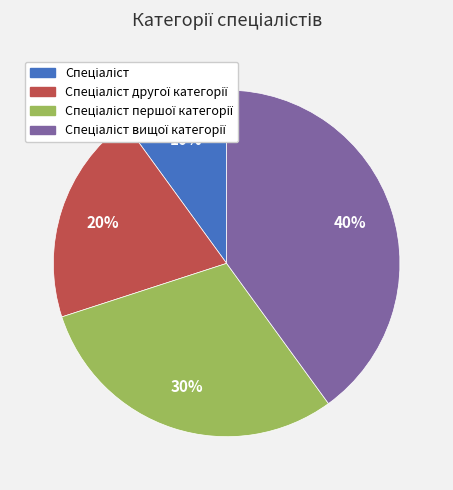

To the nearest percent, what is the average slice percentage?

25%